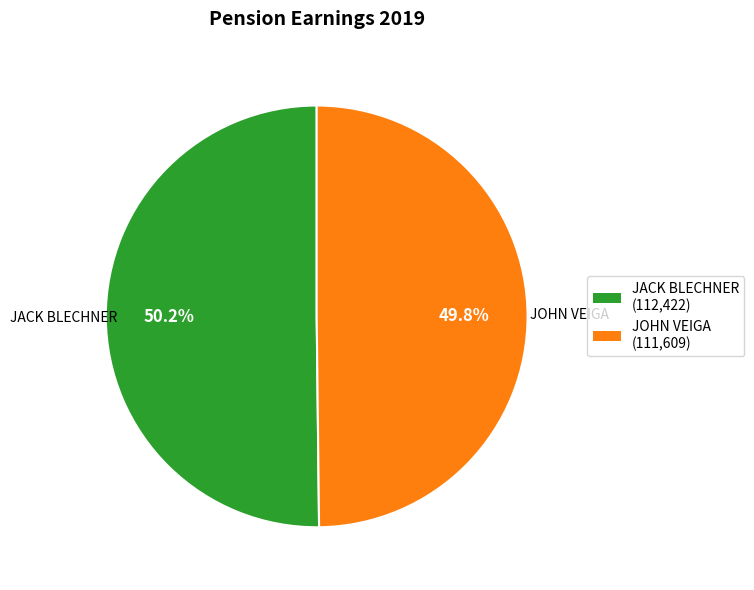

The JACK BLECHNER slice represents 58% of the pie. True or false?

False